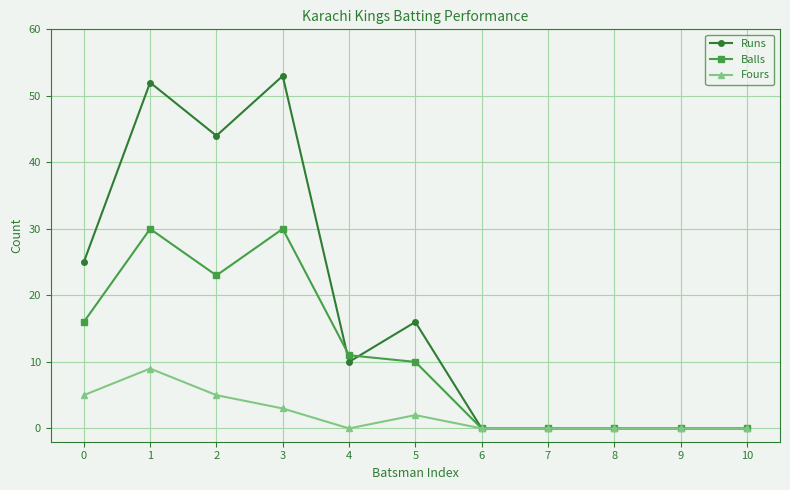

What is the maximum value shown in the chart?

53